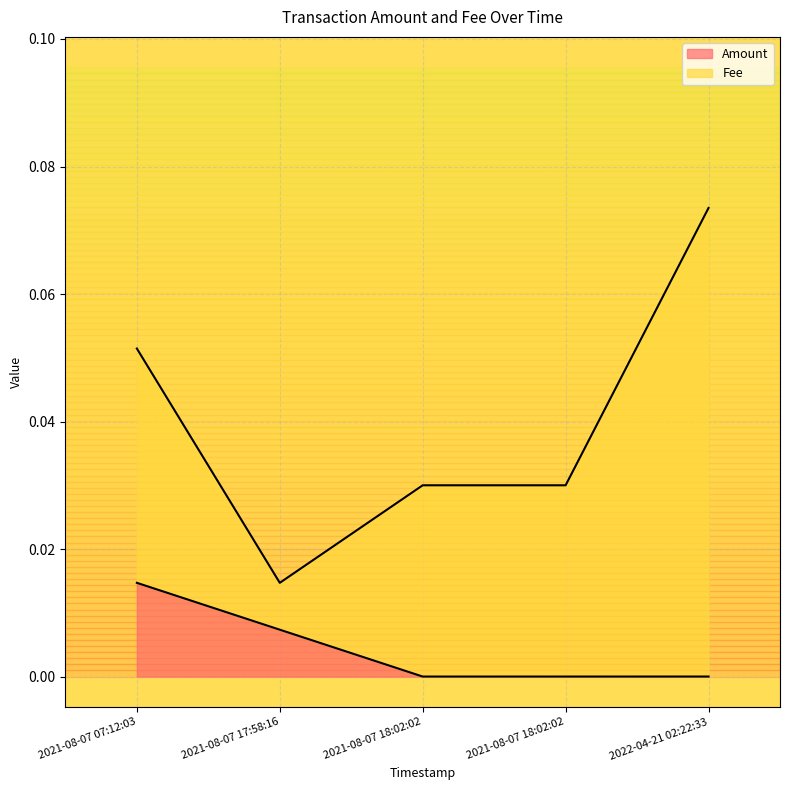

How many values in Amount are above zero?

4